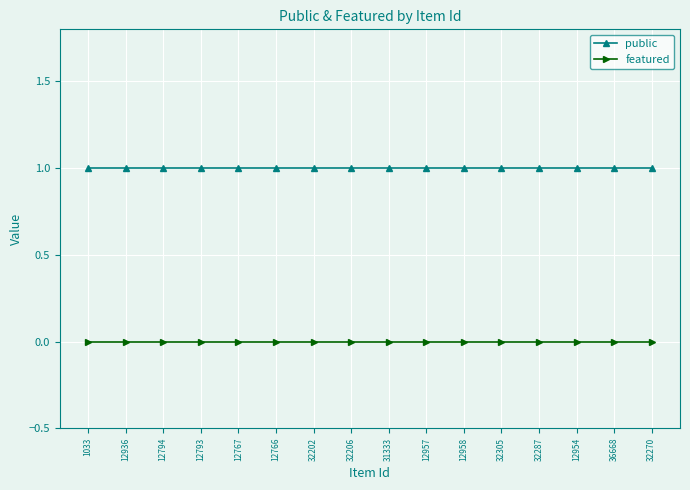

The value of public at 32202 is 1. True or false?

True